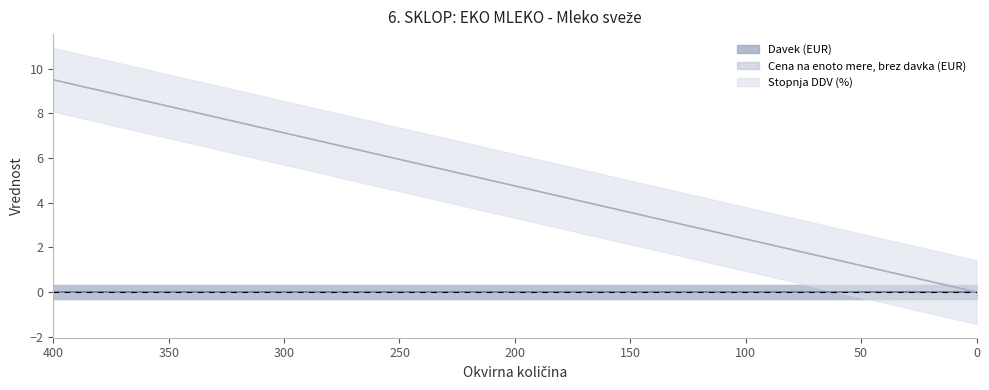

At 0, list the series in order from smallest to largest.

Davek (EUR), Cena na enoto mere, brez davka (EUR), Stopnja DDV (%)